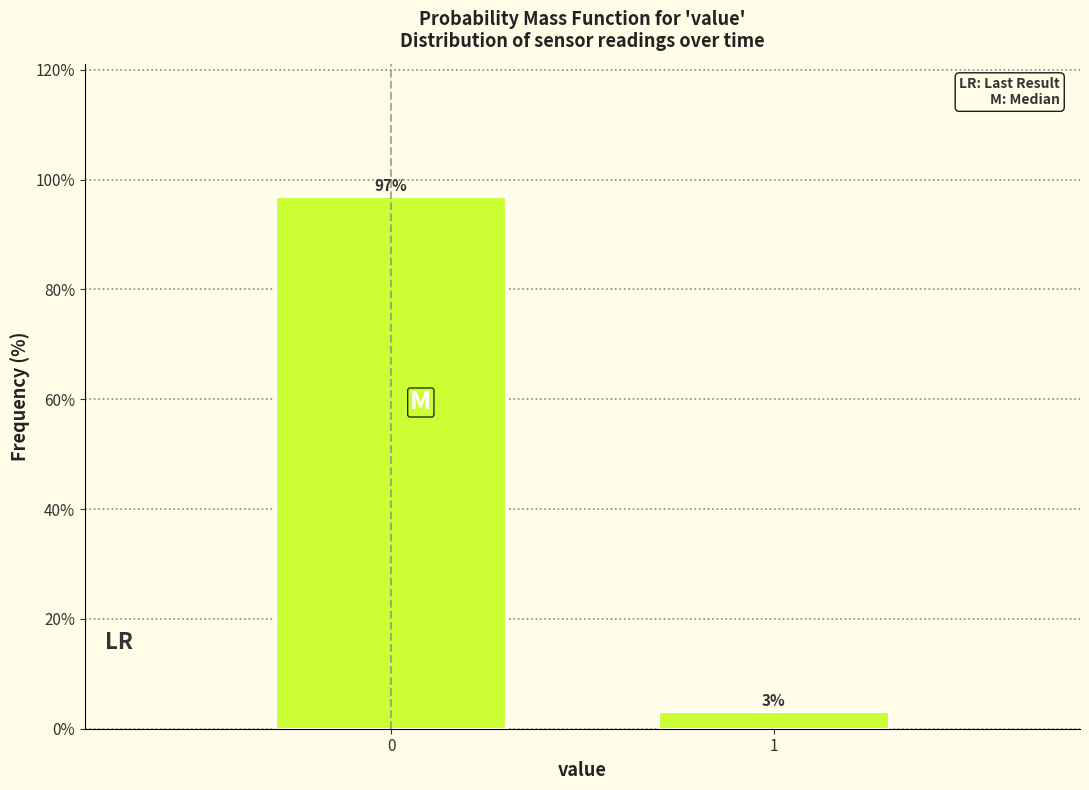

What is the value of the 1st bar from the left?

96.9